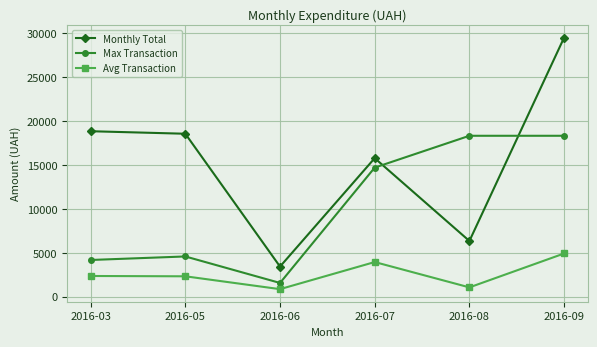

What is the difference between the maximum and minimum values in the Avg Transaction series?

4059.0